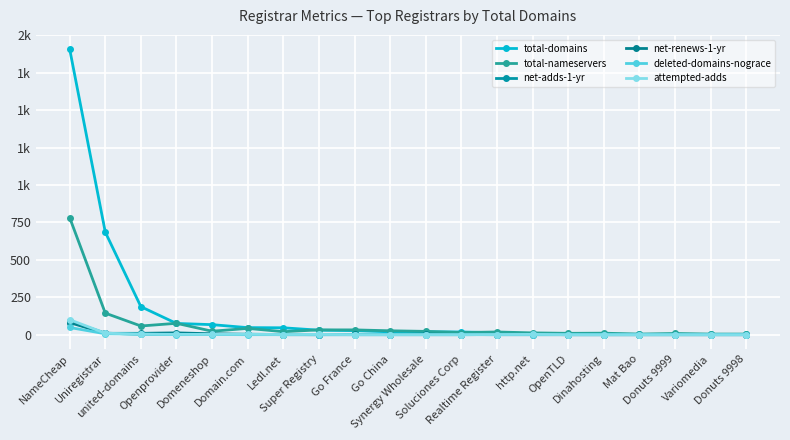

What are all the series names shown in the legend?

total-domains, total-nameservers, net-adds-1-yr, net-renews-1-yr, deleted-domains-nograce, attempted-adds